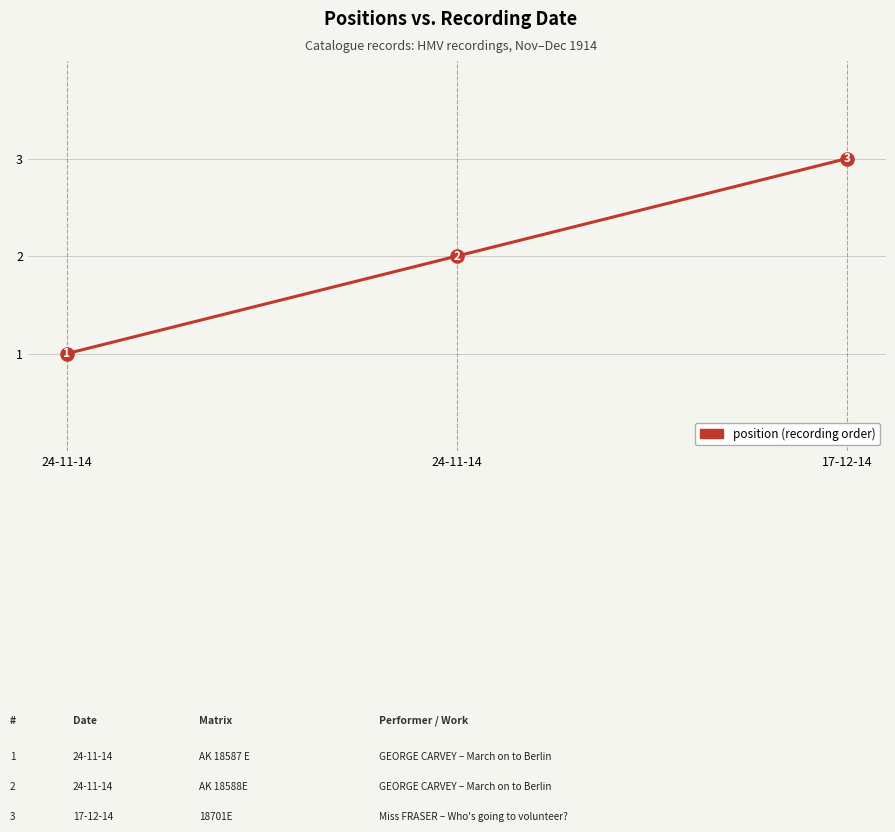

What is the change in value from 24-11-14 to 17-12-14?

+1